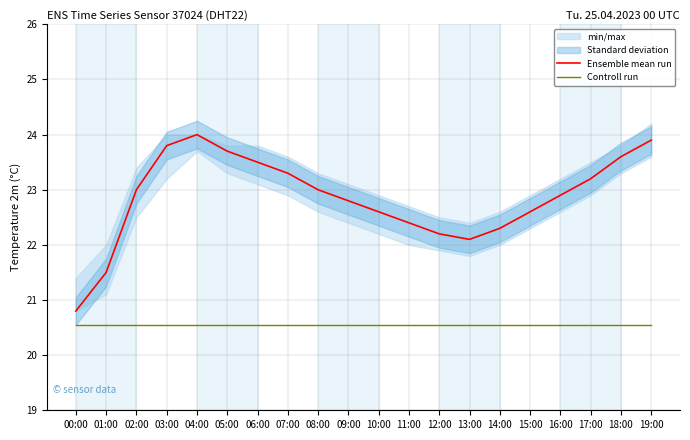

True or false: Controll run and Ensemble mean run cross at least once.

False